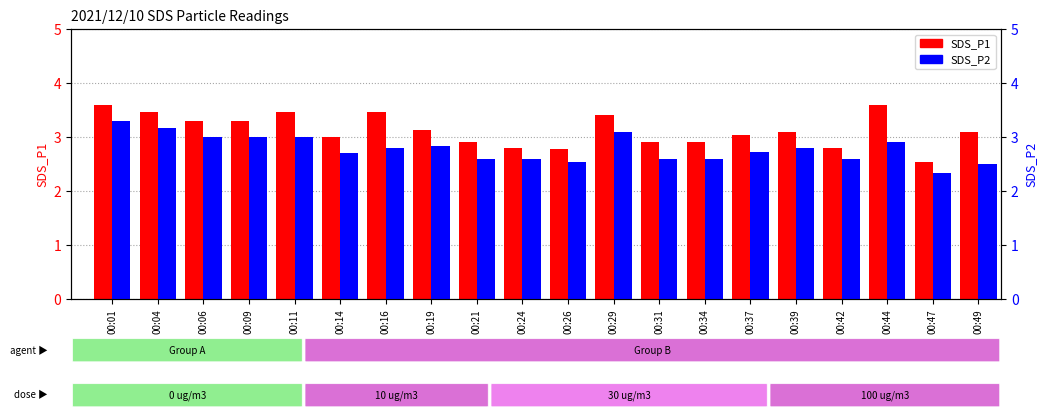

Reading right to left, what are all the values shown in this chart?

SDS_P1: 00:49=3.1	00:47=2.5	00:44=3.6	00:42=2.8	00:39=3.1	00:37=3.0	00:34=2.9	00:31=2.9	00:29=3.4	00:26=2.8	00:24=2.8	00:21=2.9	00:19=3.1	00:16=3.5	00:14=3.0	00:11=3.5	00:09=3.3	00:06=3.3	00:04=3.5	00:01=3.6
SDS_P2: 00:49=2.5	00:47=2.3	00:44=2.9	00:42=2.6	00:39=2.8	00:37=2.7	00:34=2.6	00:31=2.6	00:29=3.1	00:26=2.5	00:24=2.6	00:21=2.6	00:19=2.8	00:16=2.8	00:14=2.7	00:11=3.0	00:09=3.0	00:06=3.0	00:04=3.2	00:01=3.3